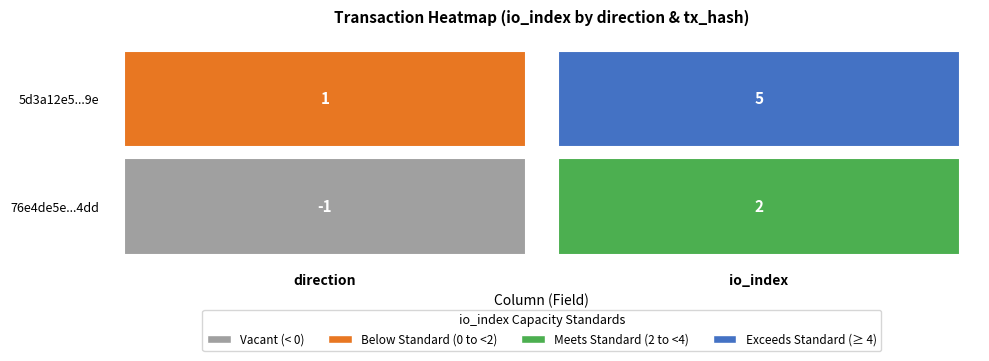

What is the difference between the maximum and minimum values in the 76e4de5e66be8a6bd36ea811936411c4bfe04dd series?

3